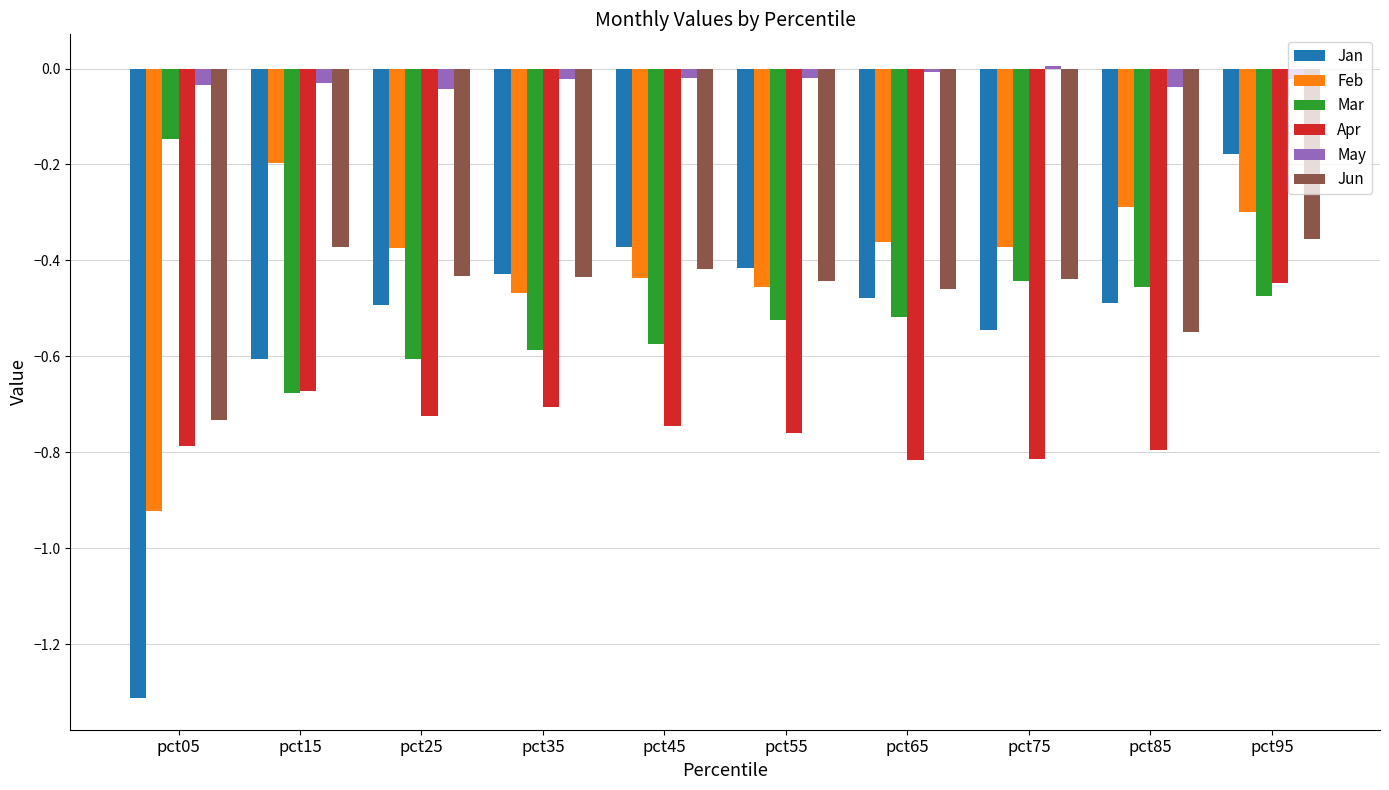

What are all the series names shown in the legend?

Jan, Feb, Mar, Apr, May, Jun